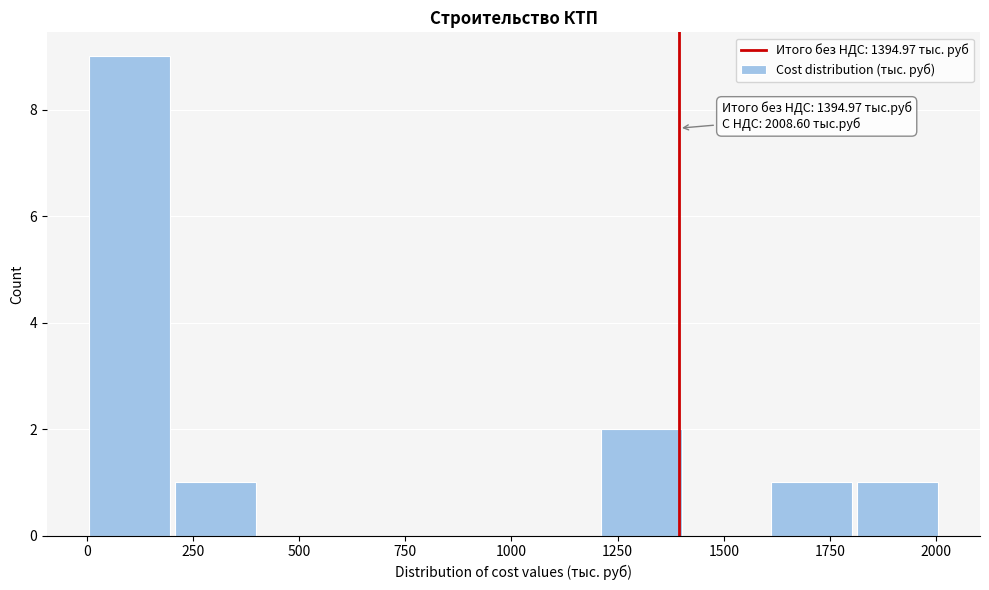

Over which range of the x-axis is the bar tallest?

0 to 200